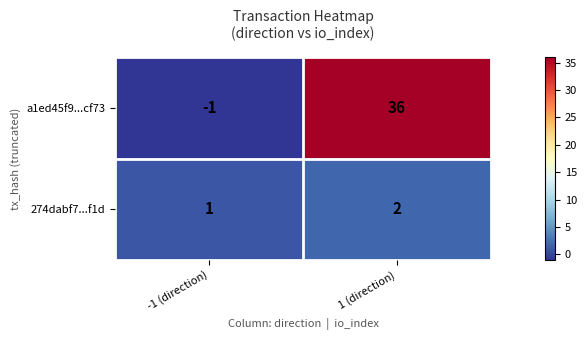

What is the sum of all a1ed45f9...cf73 values?

35